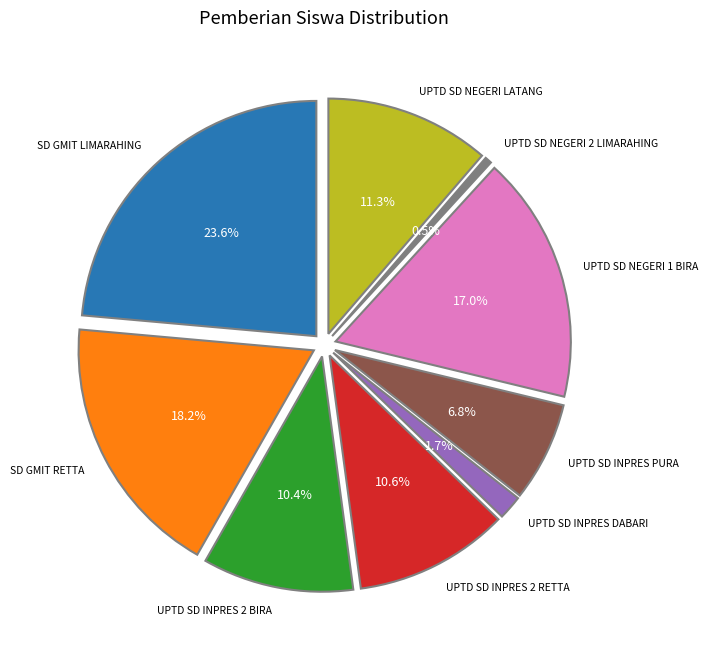

To the nearest percent, what percentage of the pie is UPTD SD NEGERI 1 BIRA?

17%